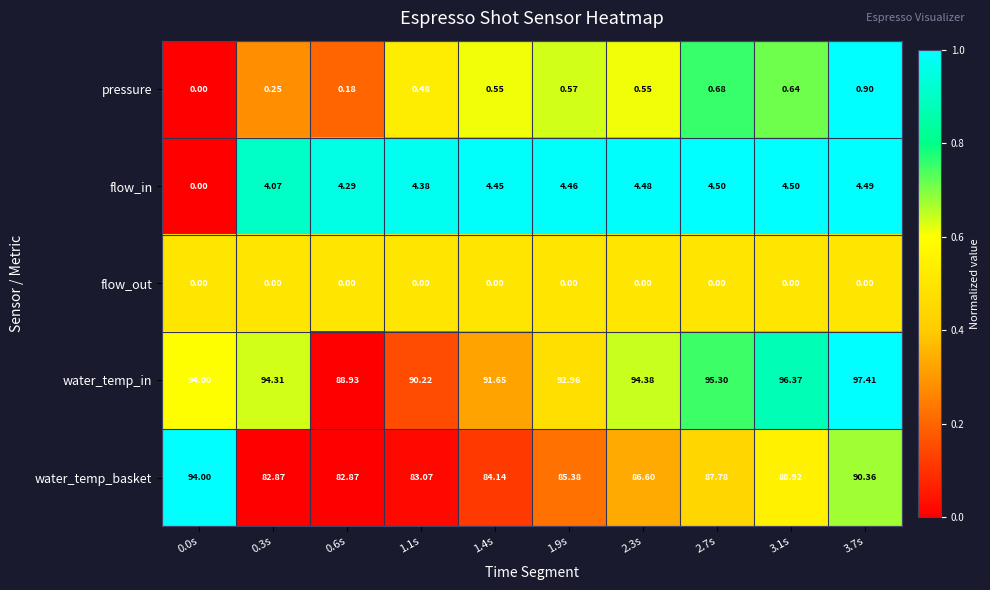

At which category is the sum across all series the highest?

3.7s